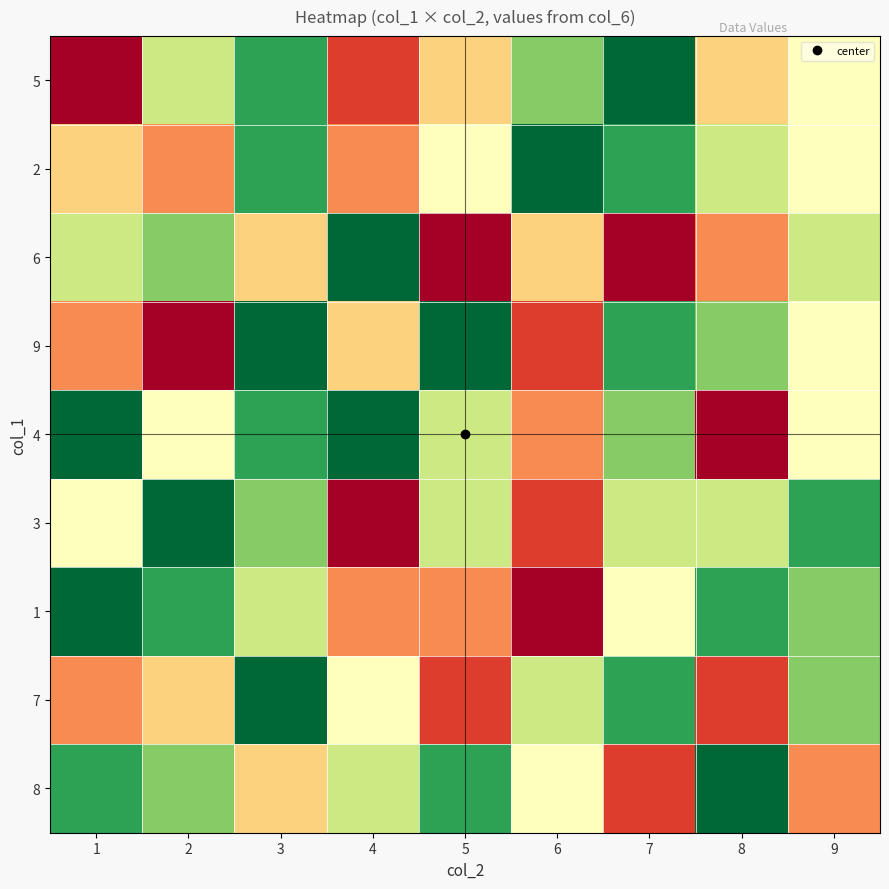

What is the total value across all series at 7?

36